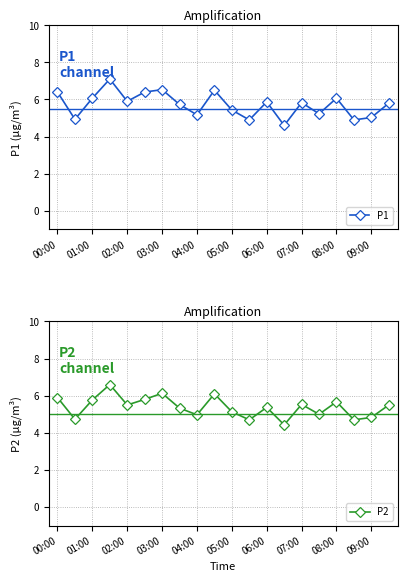

What is the minimum value for P1?

4.6